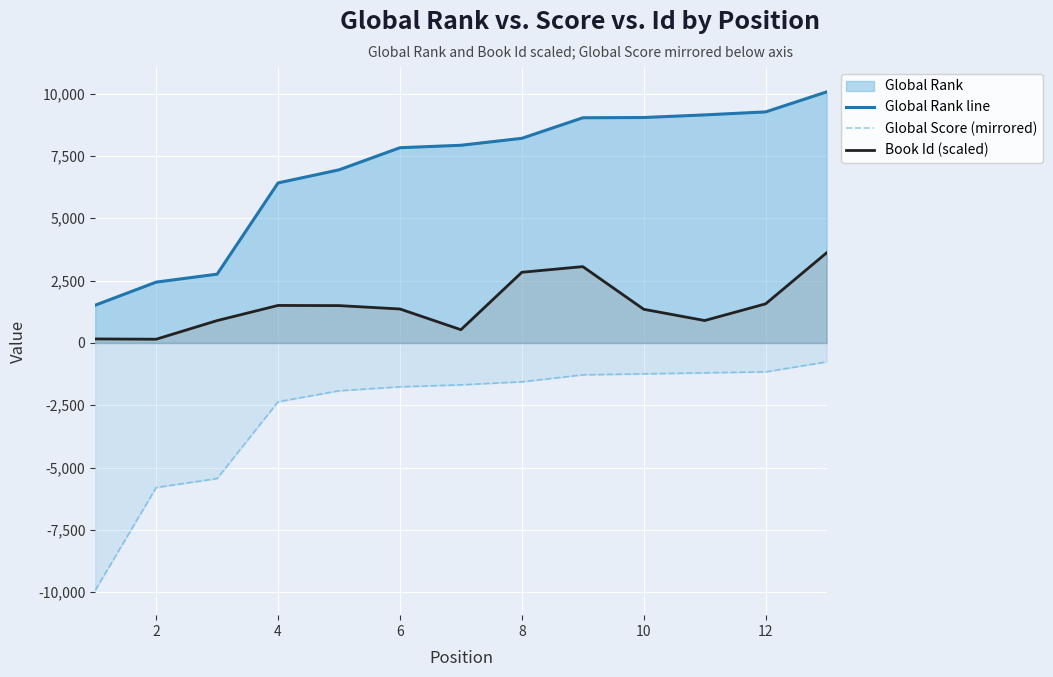

Does the chart display data point markers on the line(s)?

No